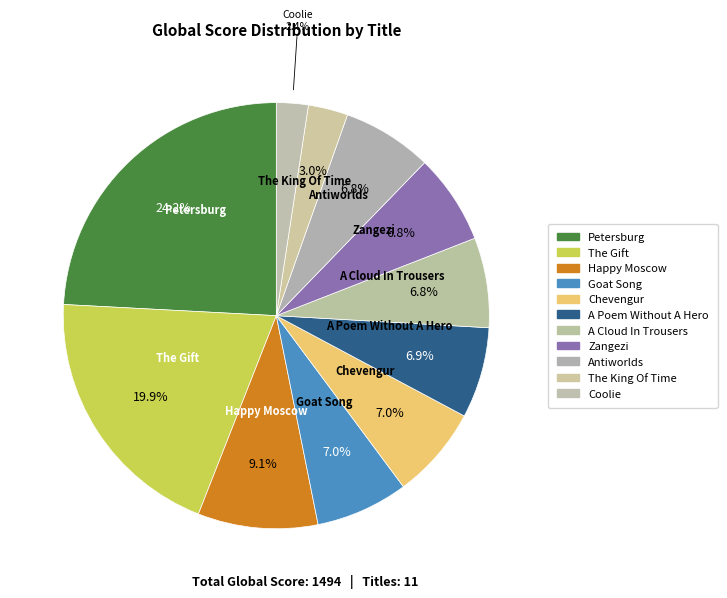

True or false: The Gift accounts for 20% of the total.

True